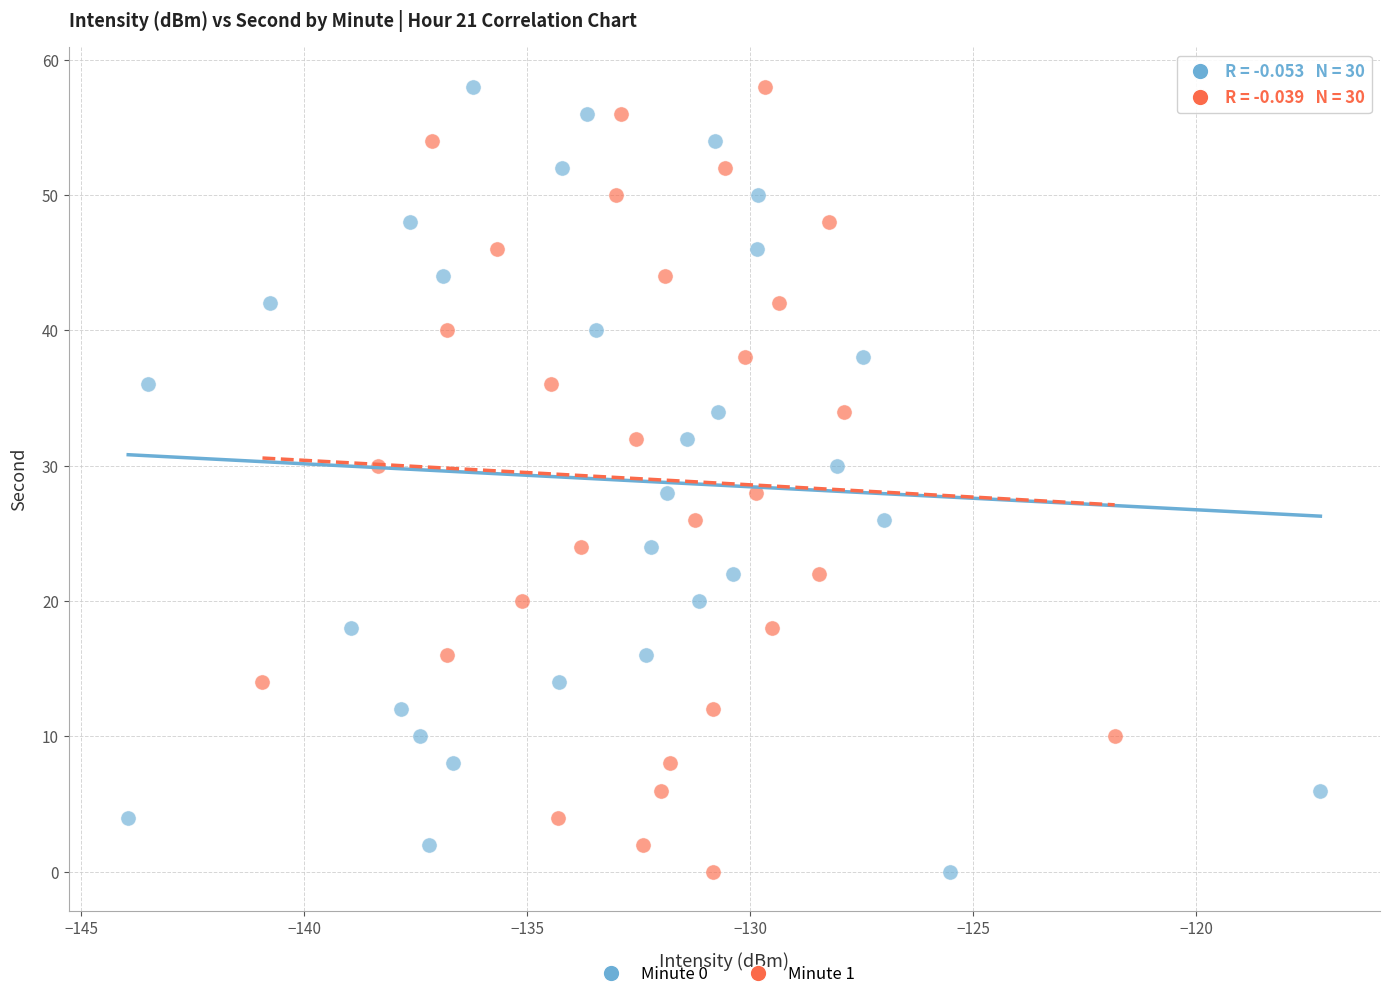

What are all the series names shown in the legend?

Minute 0, Minute 1